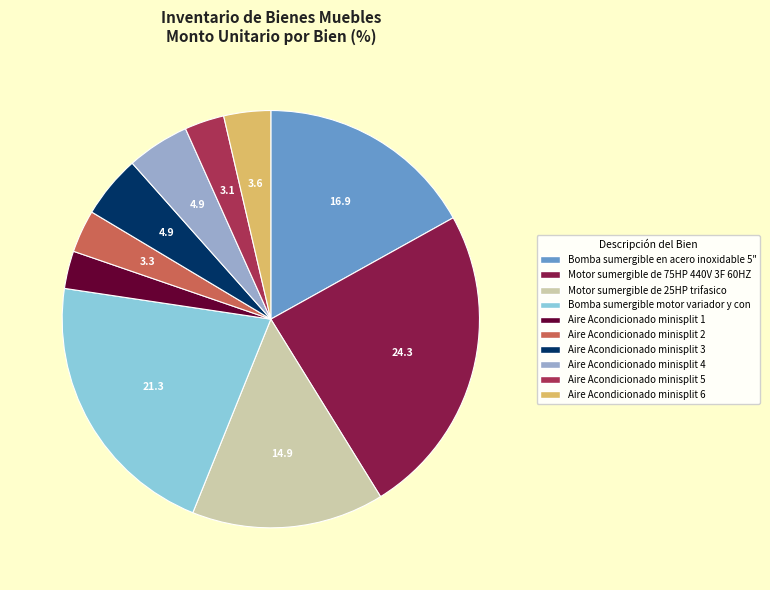

True or false: Aire Acondicionado minisplit 5 accounts for 9% of the total.

False